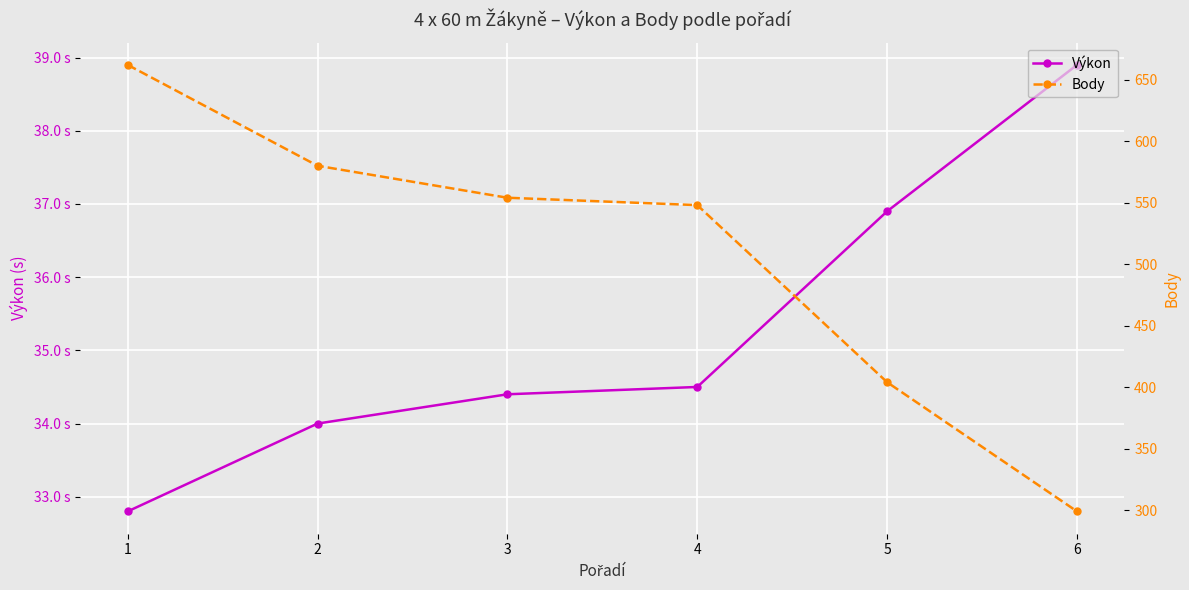

At which category does the chart reach its peak across all series?

1